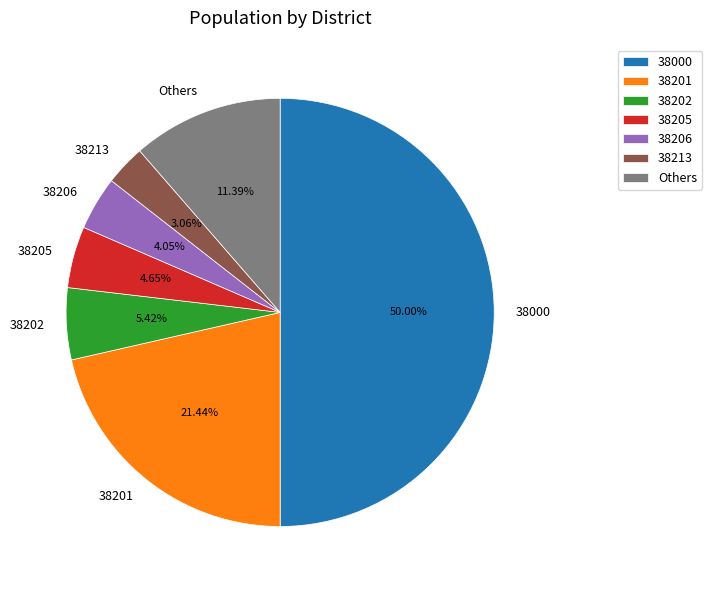

Is the sum of 38202 and 38213 greater than half?

No